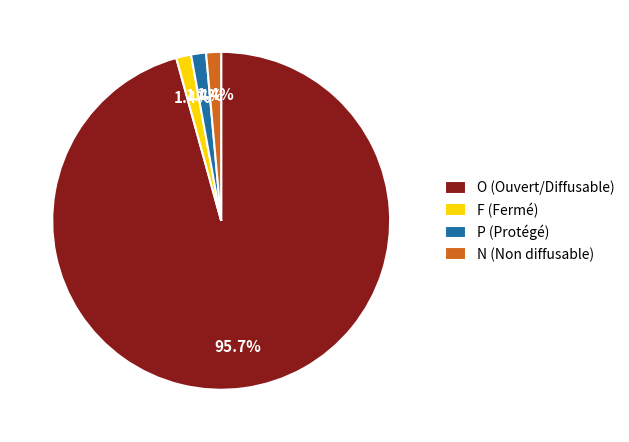

Is it true that P is 12% of the pie?

False